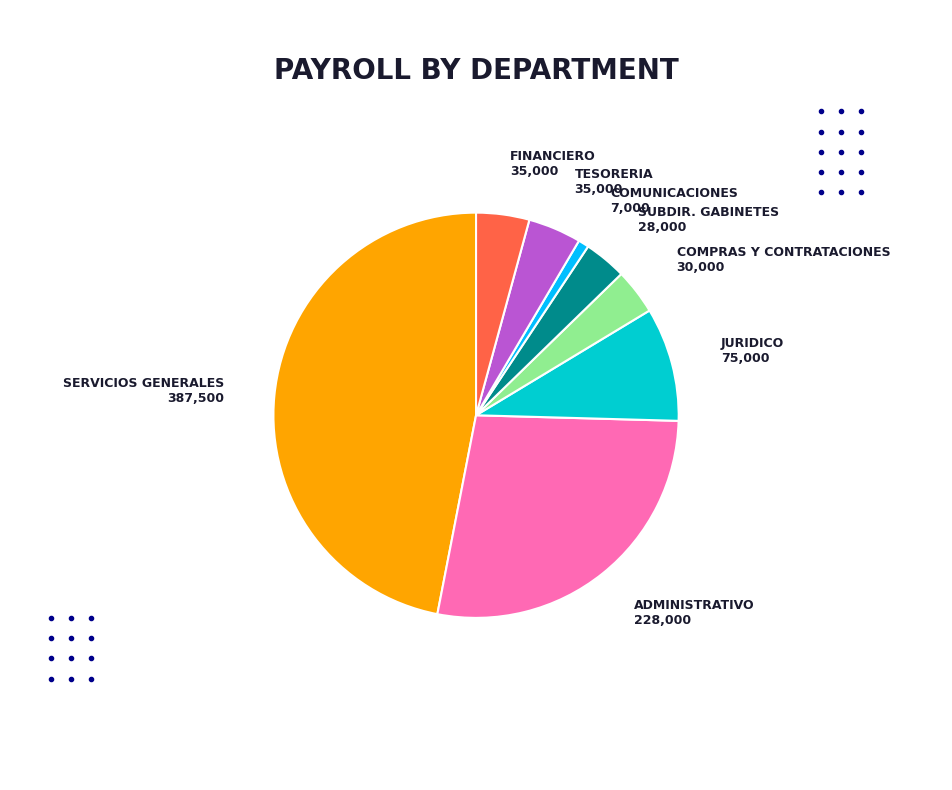

Is it true that ADMINISTRATIVO is 28% of the pie?

True